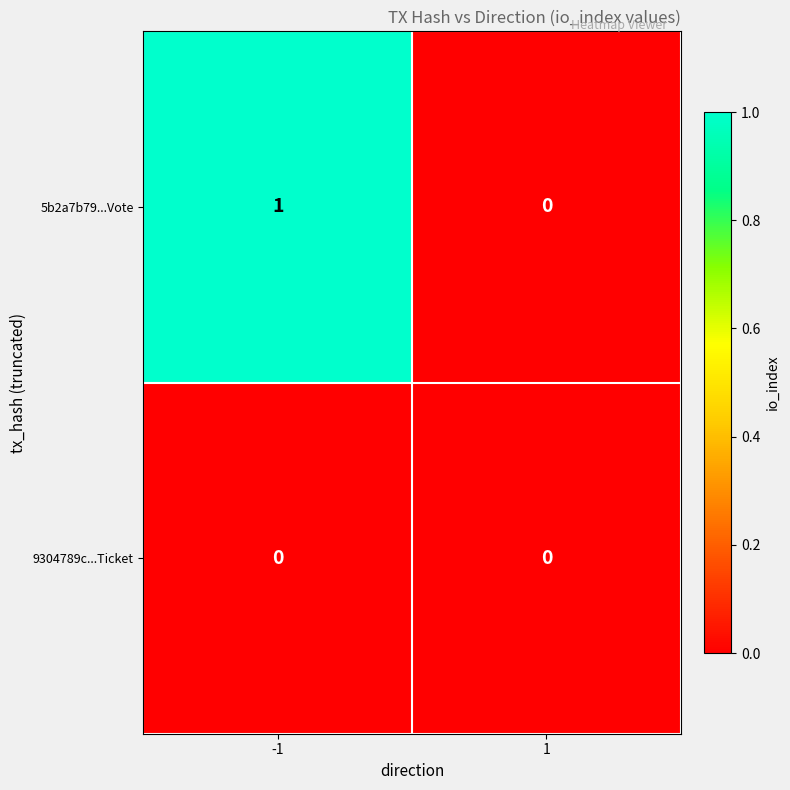

How many positive values does the 5b2a7b79...Vote series have?

1